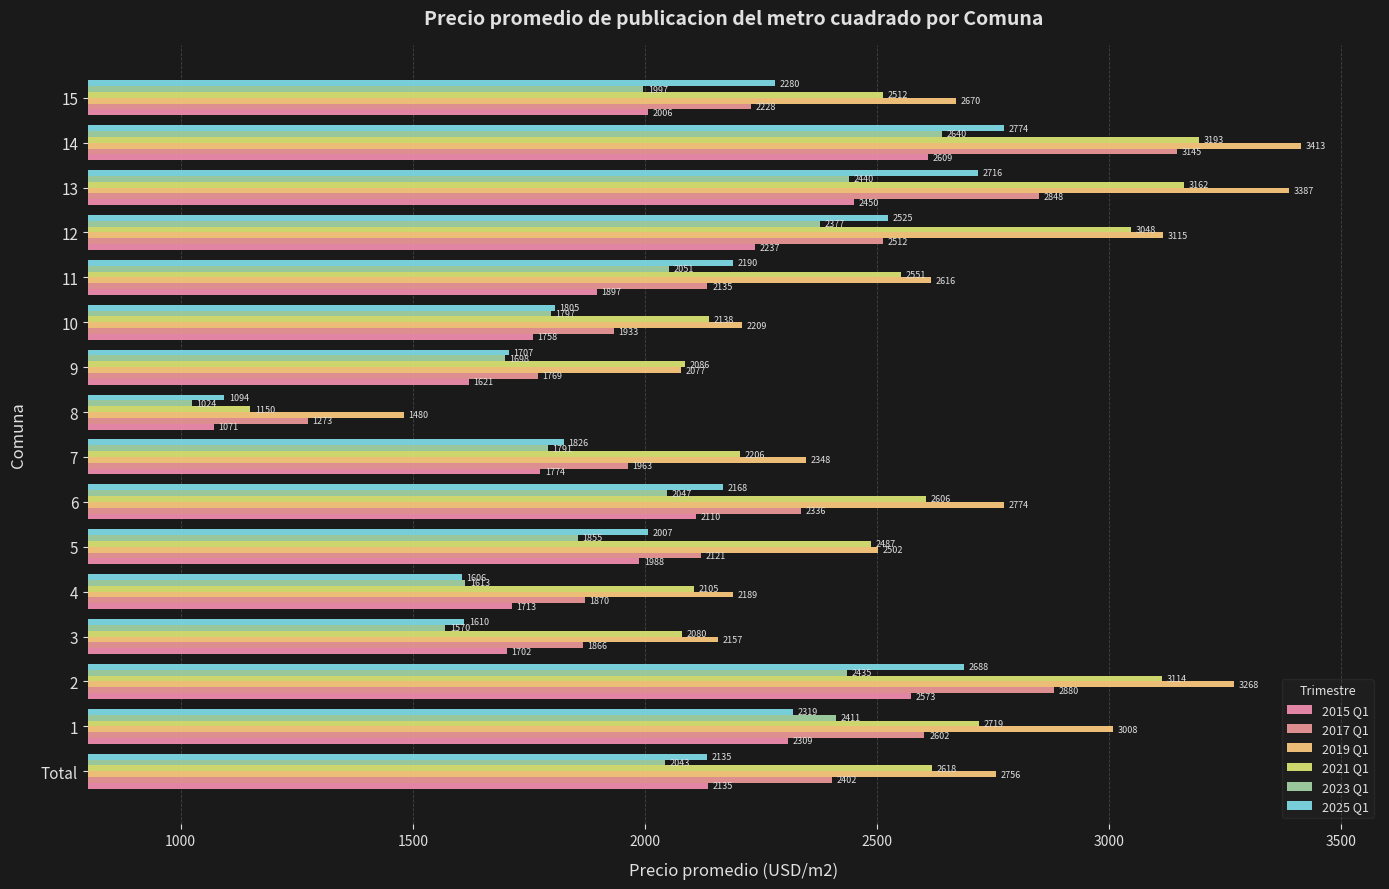

How many data points in 2025 Q1 are above 2168?

8